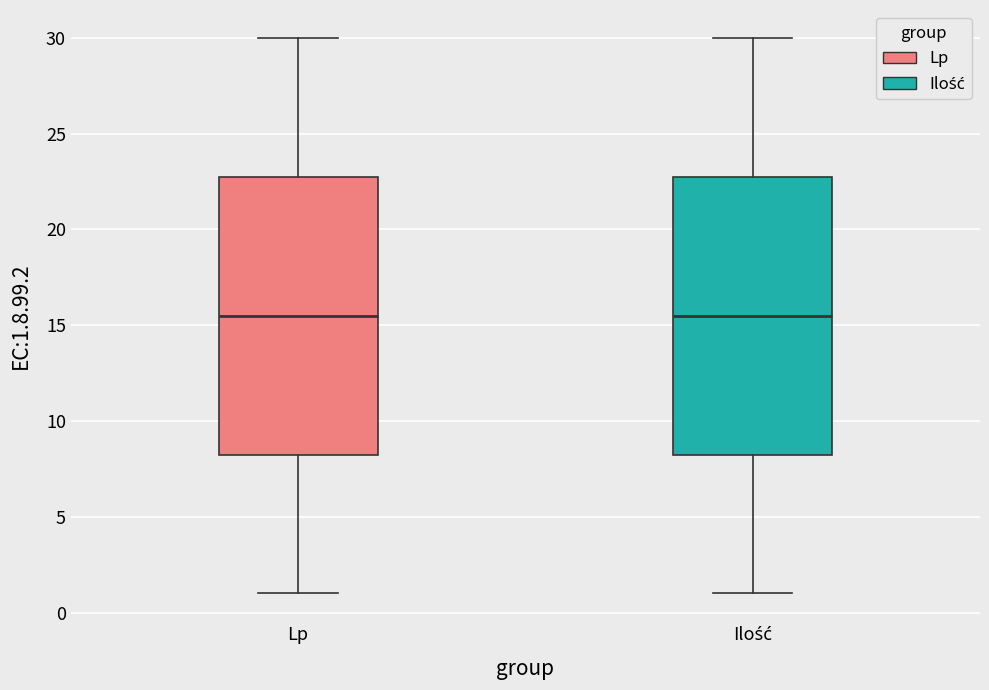

Where is the upper edge of the box for Lp on the y-axis? The values are not printed on the chart, so give them approximately, as read against the axis.

23.0